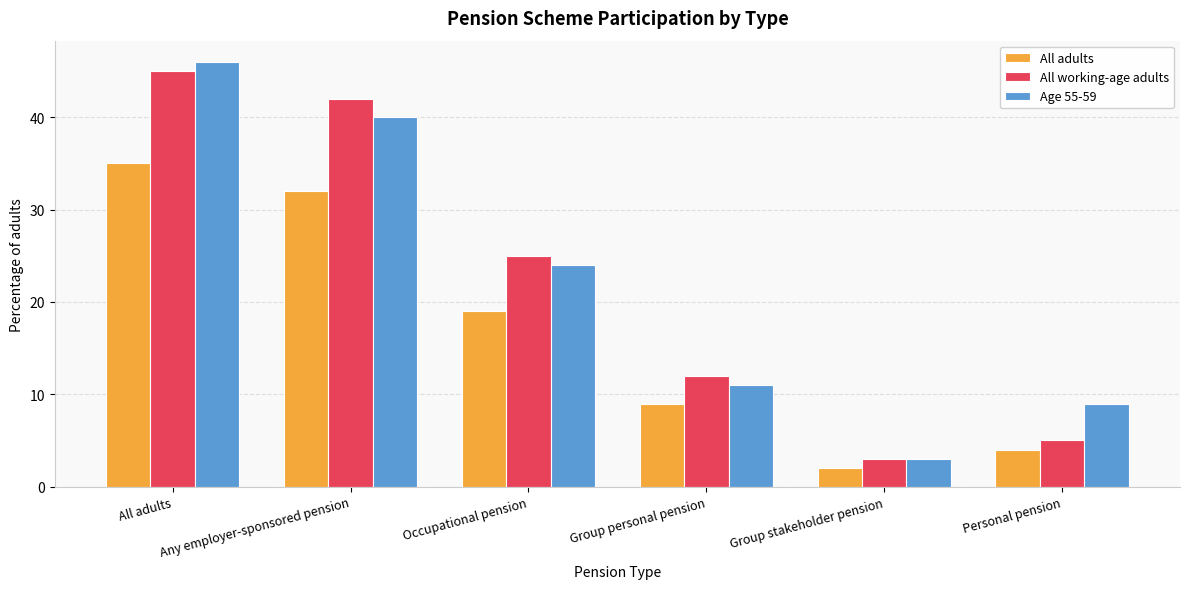

What is the label of the 4th bar from the right?

Occupational pension